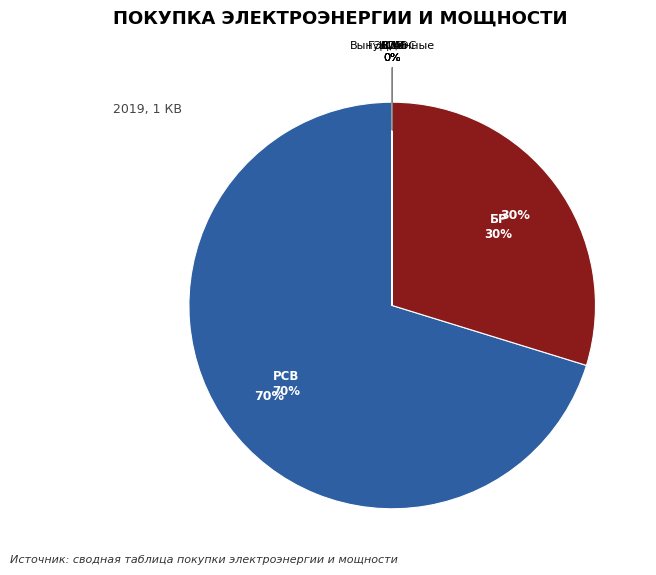

Rank the categories by value from lowest to highest.

ВИЭ, Вынужденные, ГЭС/АЭС, ДПМ, КОМ, БР, РСВ